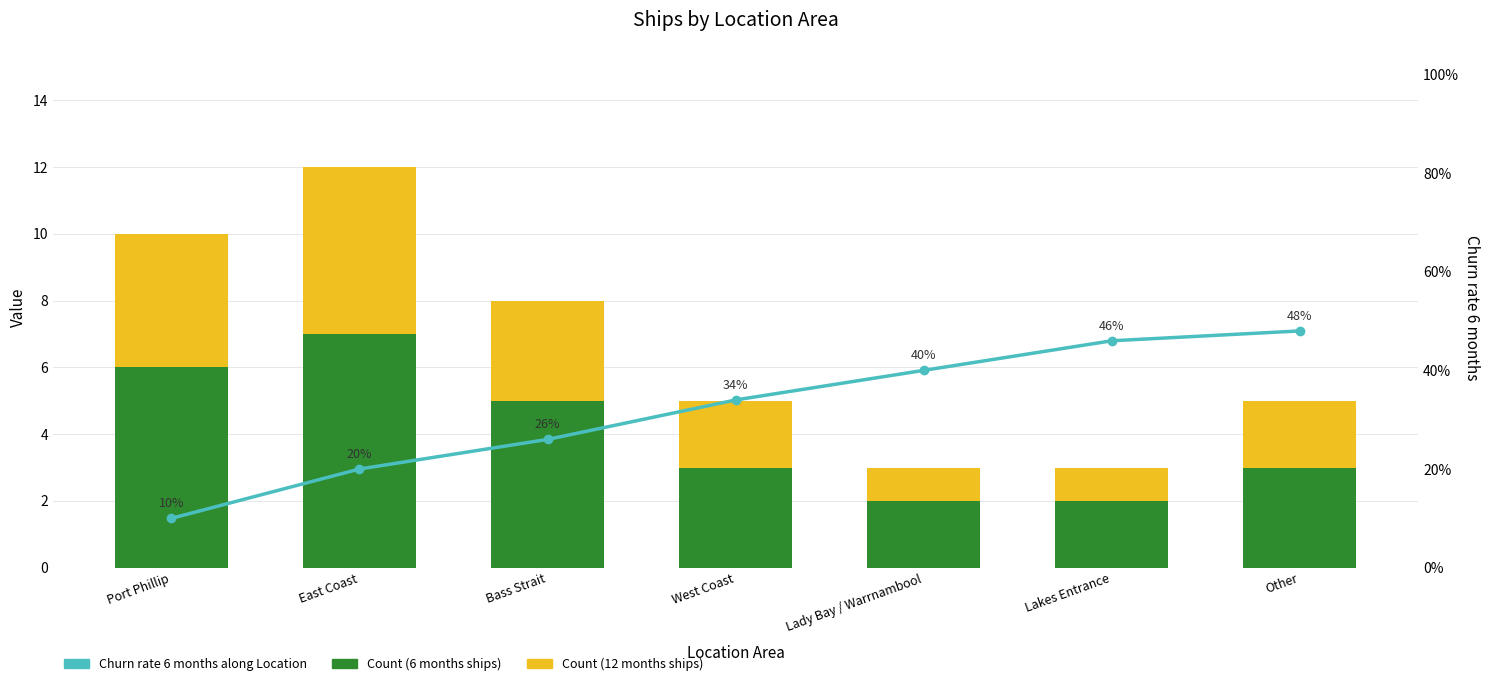

What position from the left is Lakes Entrance?

6